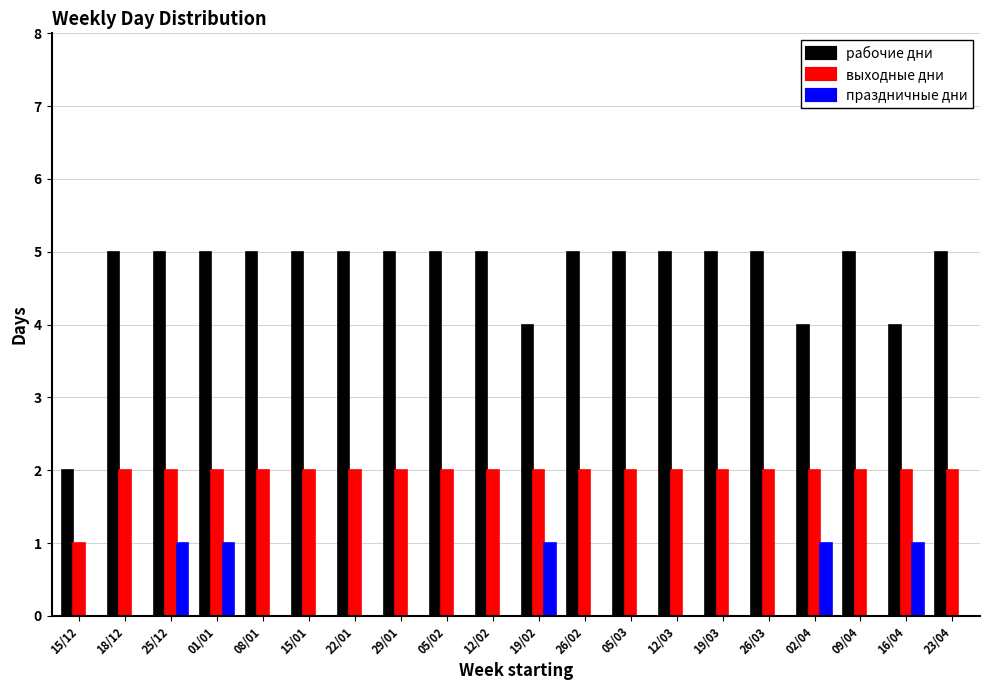

Is the value of праздничные дни at 09/04 greater than the value of выходные дни at 15/01?

No